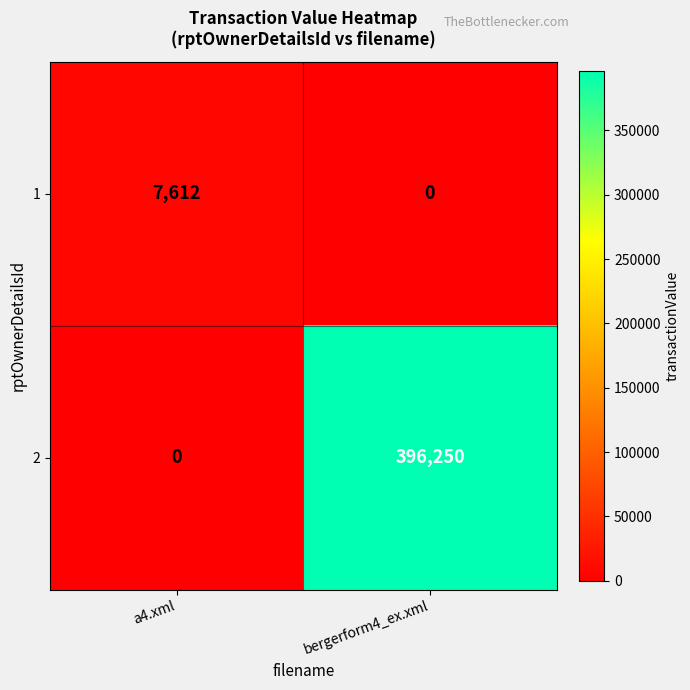

What is the spread (max minus min) of values at bergerform4_ex.xml?

396250